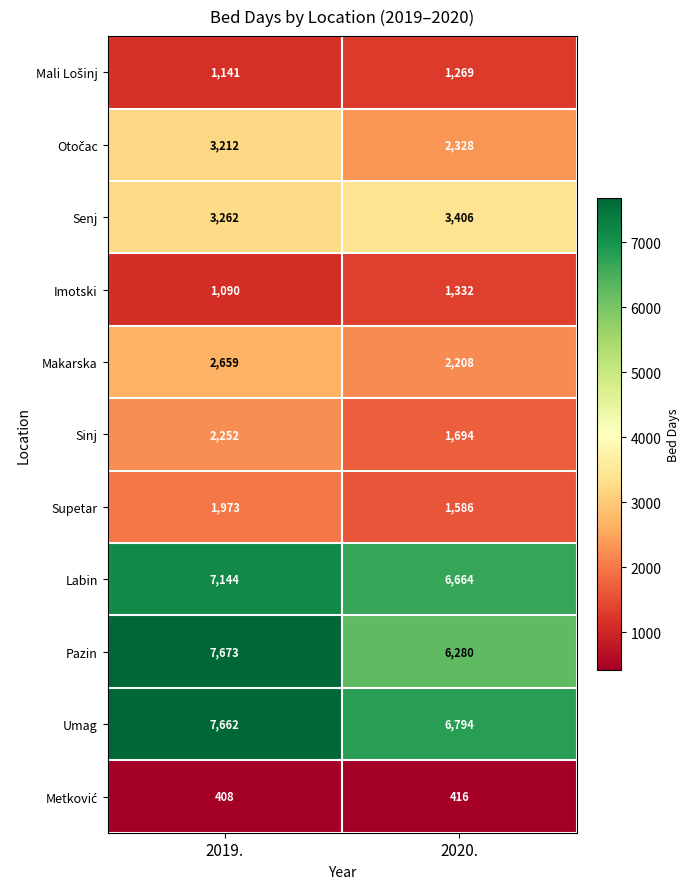

List the labels in order of Imotski value, smallest first.

2019., 2020.